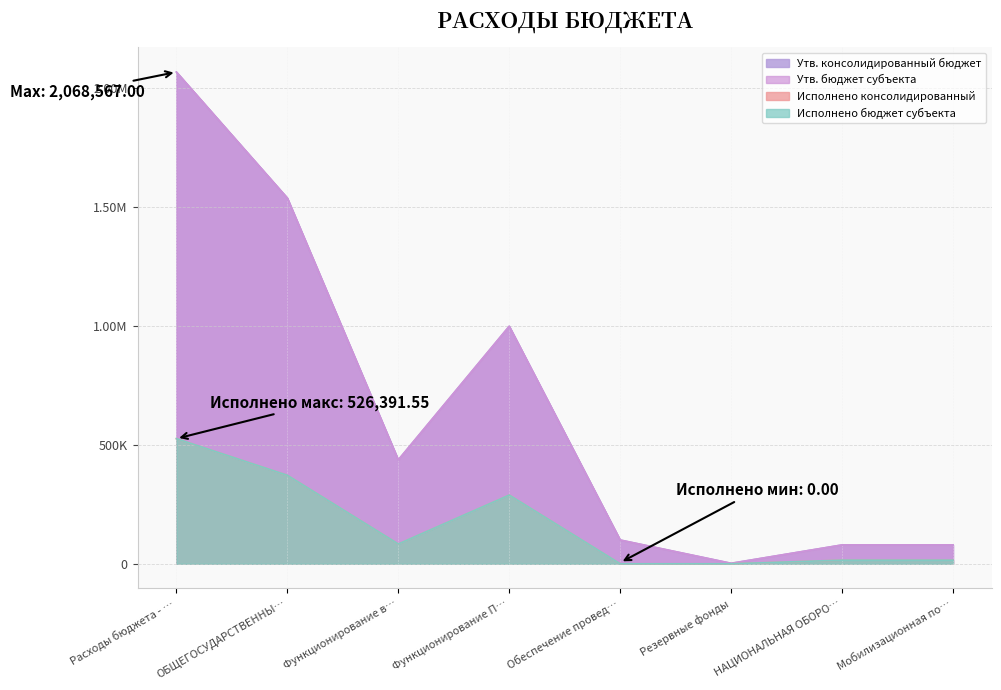

Does the chart display data point markers on the line(s)?

No